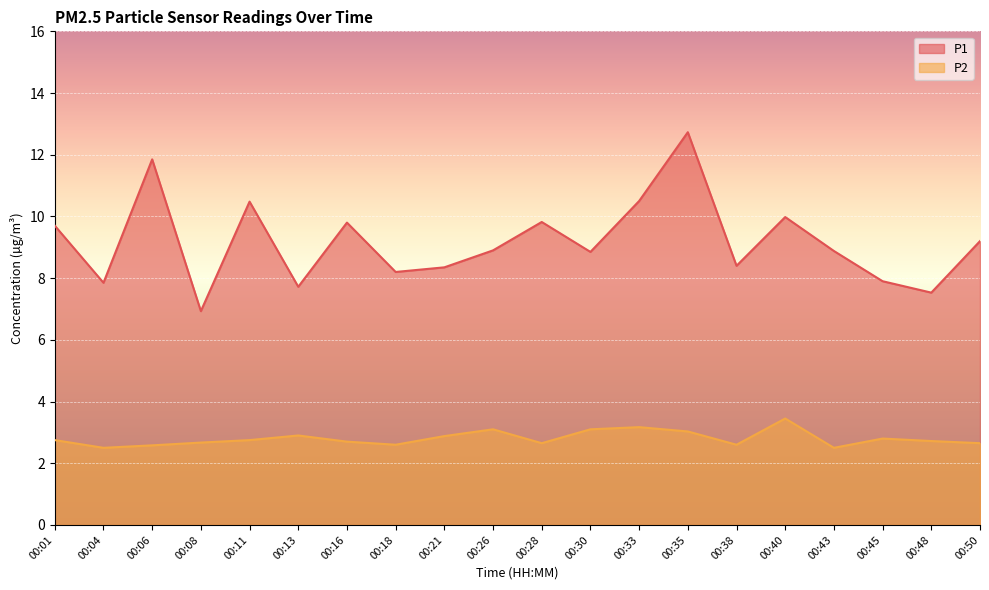

True or false: P2 and P1 cross at least once.

False